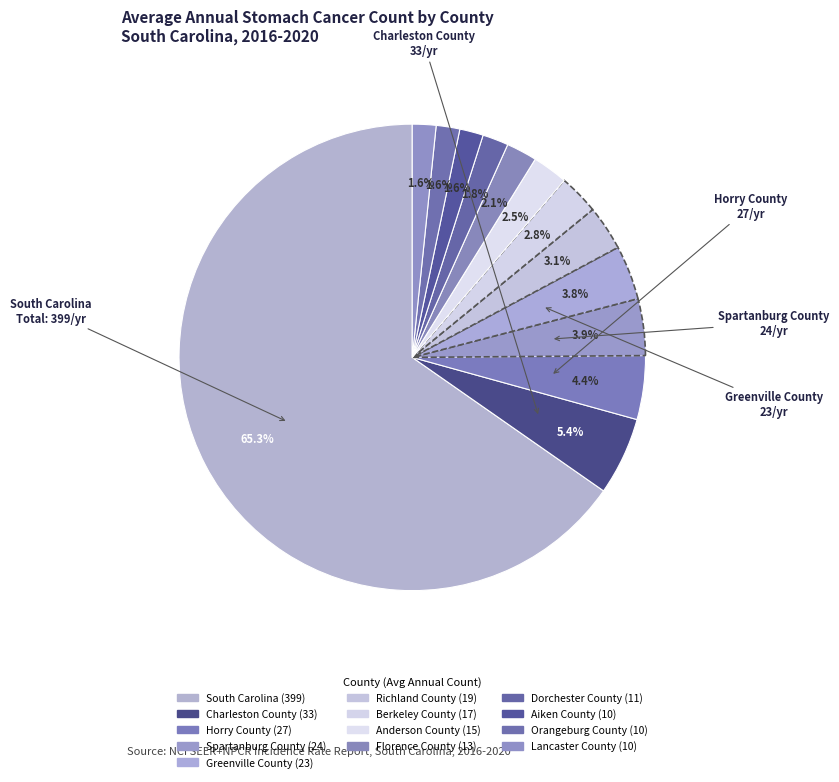

To the nearest percent, what is the difference between the largest and smallest slice percentages?

64%